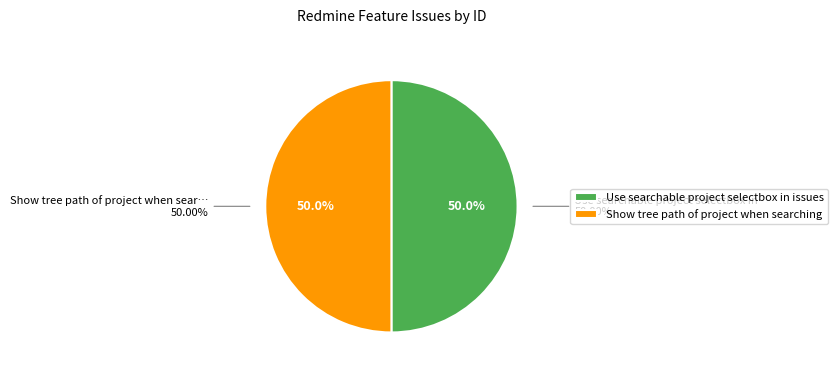

Rank the categories by value from highest to lowest.

Show tree path of project when searching, Use searchable project selectbox in issues